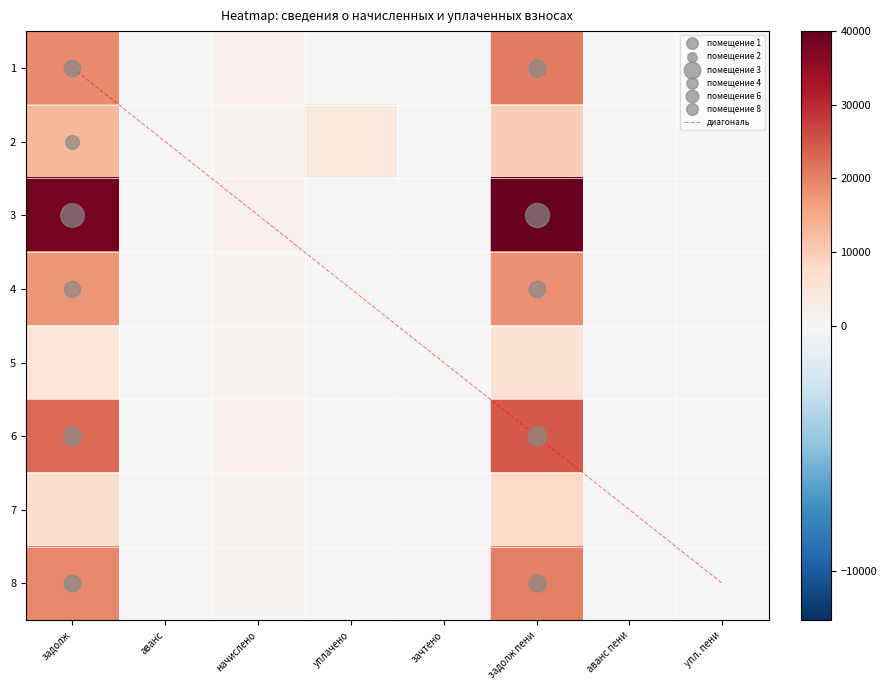

What is the difference between the maximum and minimum values in the 1 series?

20378.8